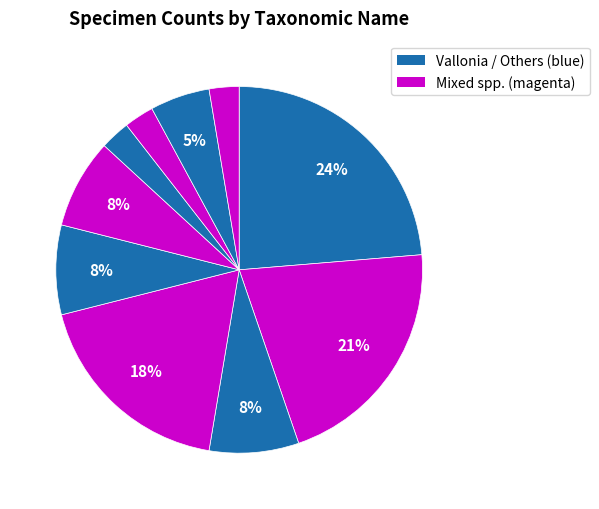

Count the number of slices in the pie.

10